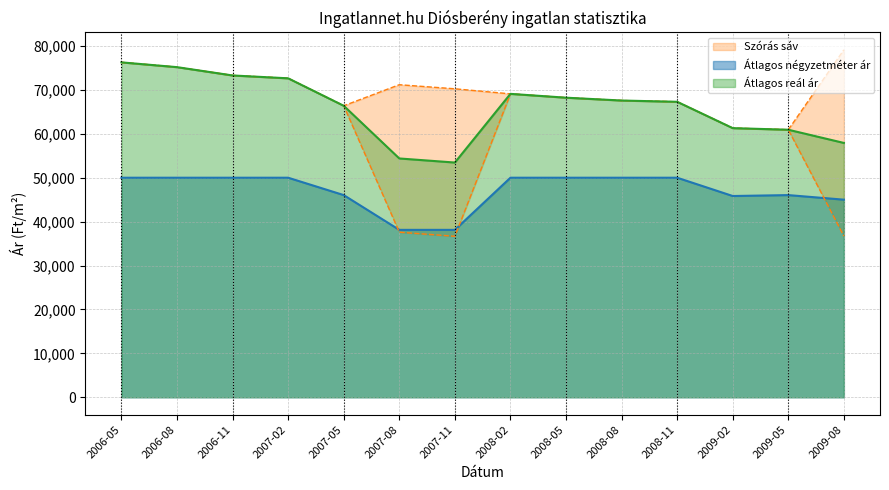

True or false: Átlagos reál ár and Átlagos négyzetméter ár cross at least once.

False